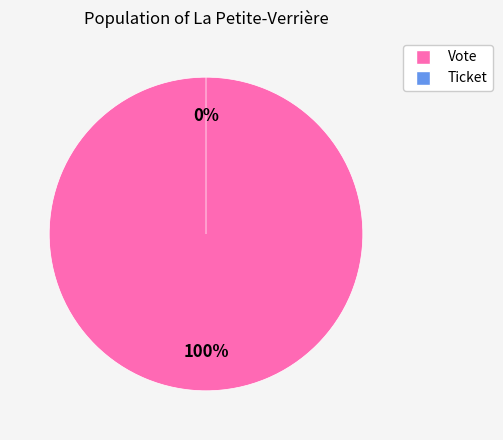

How many slices are in this pie chart?

2